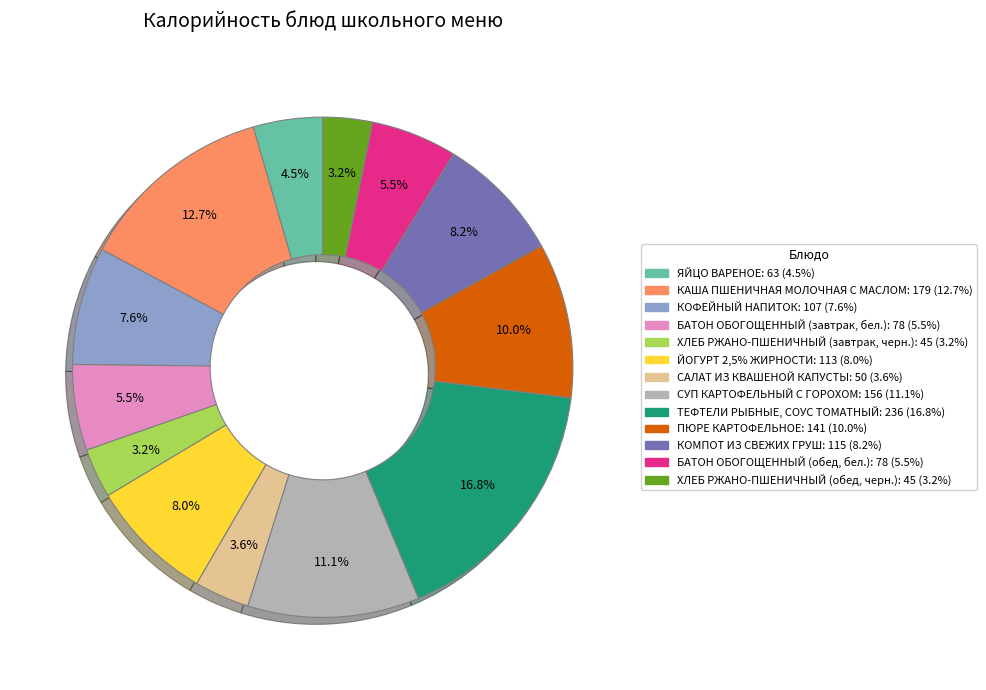

To the nearest percent, what is the combined percentage of ЙОГУРТ 2,5% ЖИРНОСТИ and КОМПОТ ИЗ СВЕЖИХ ГРУШ?

16%